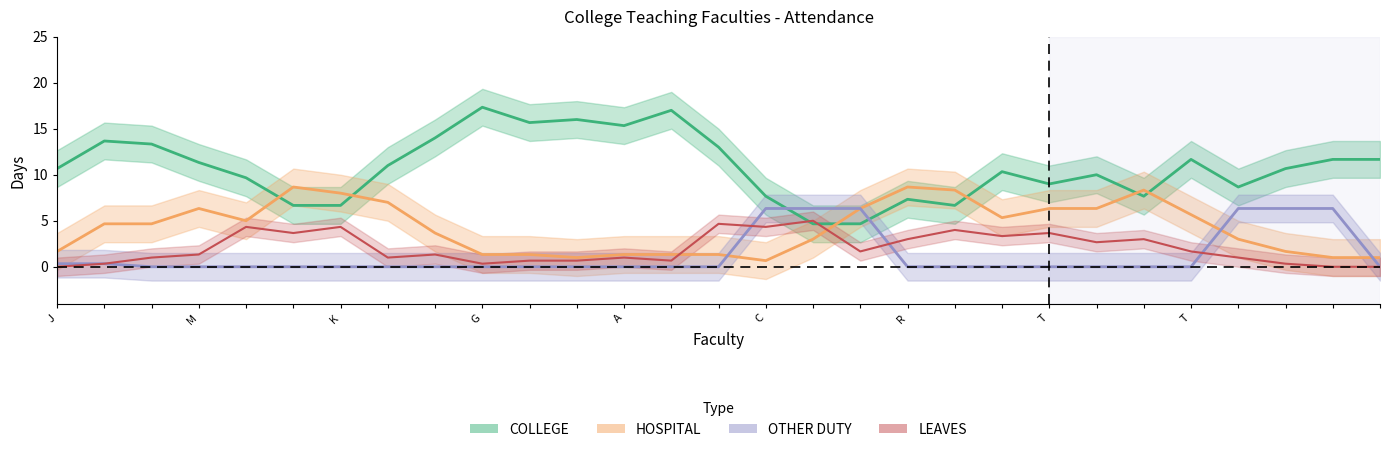

What position from the right is Dr.A.Senthilnathan?

18